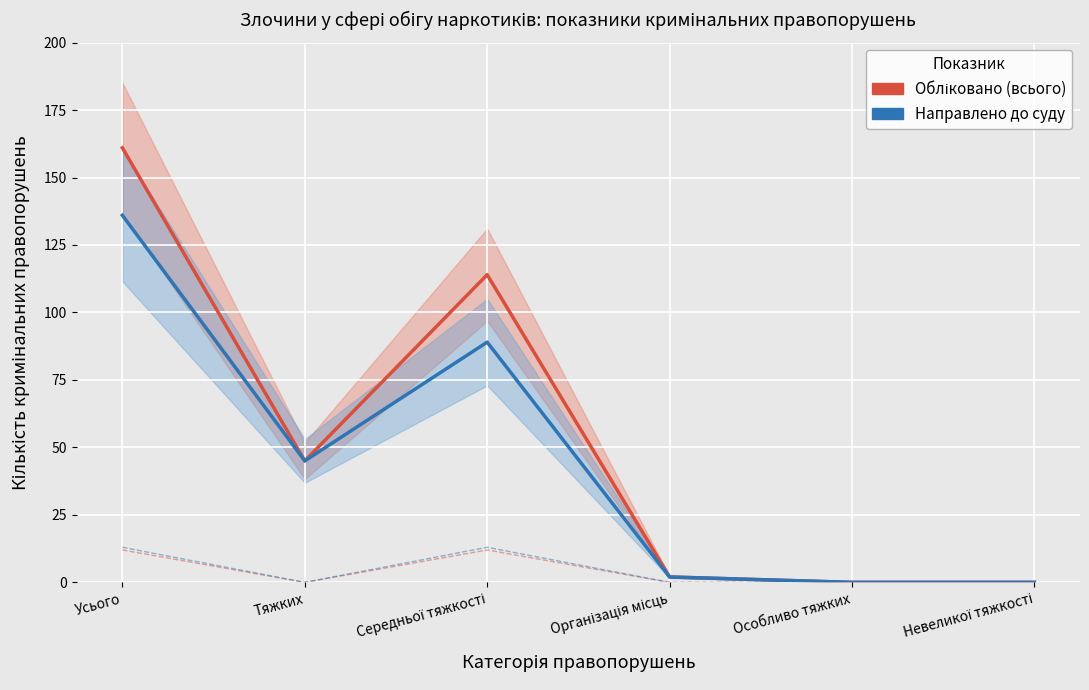

What position from the left is Середньої тяжкості?

3